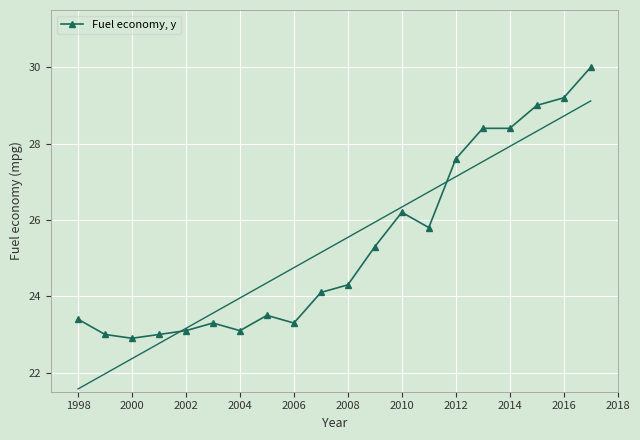

Which category has the lowest value across all series?

2000